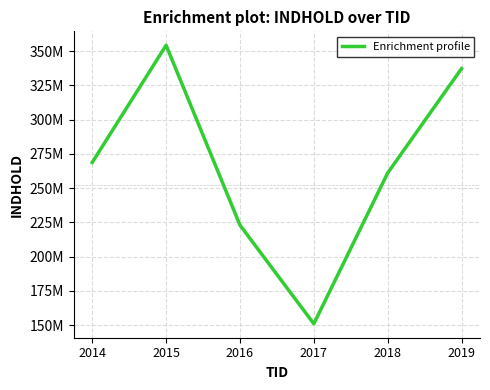

Where does the data first go above 268827352?

2015